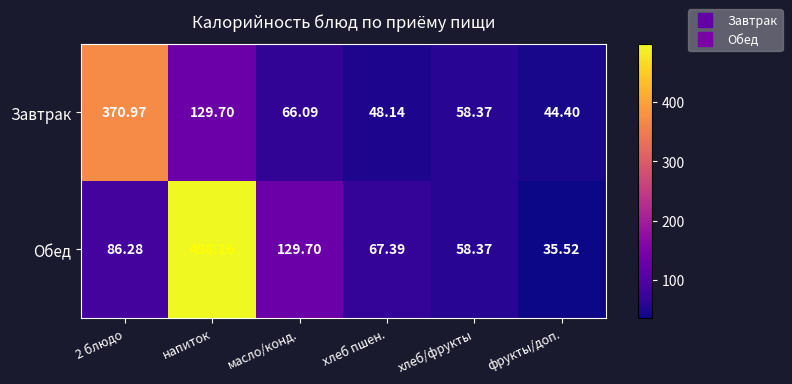

How many values in the Обед series are below 86?

3